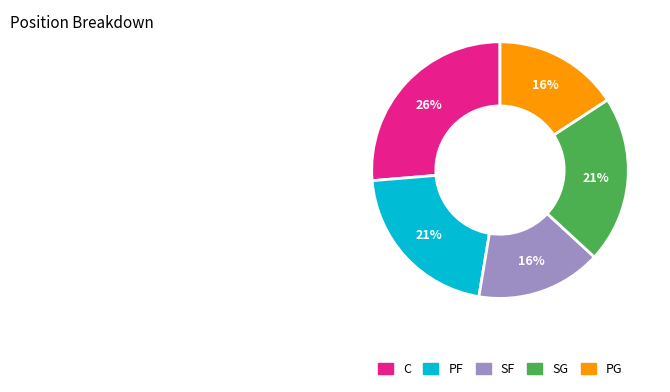

What percentage is the PF slice, to the nearest percent?

21%